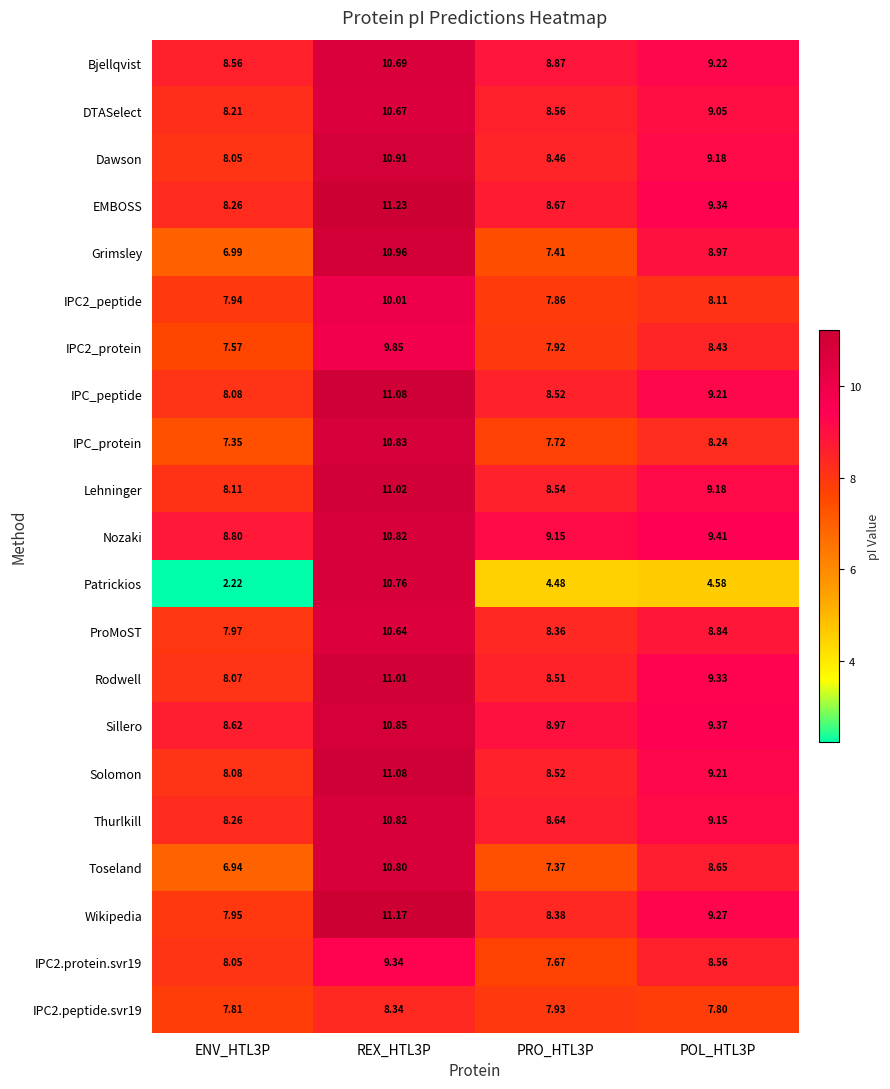

Which series has the widest spread of values?

Patrickios